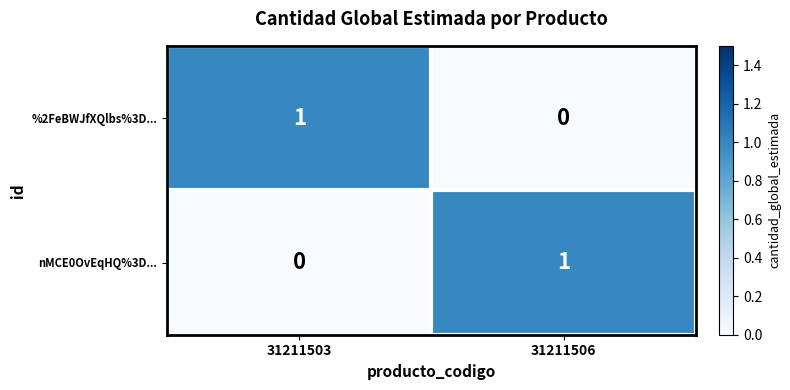

At 31211506, list the series in order from smallest to largest.

%2FeBWJfXQlbs%3D..., nMCE0OvEqHQ%3D...